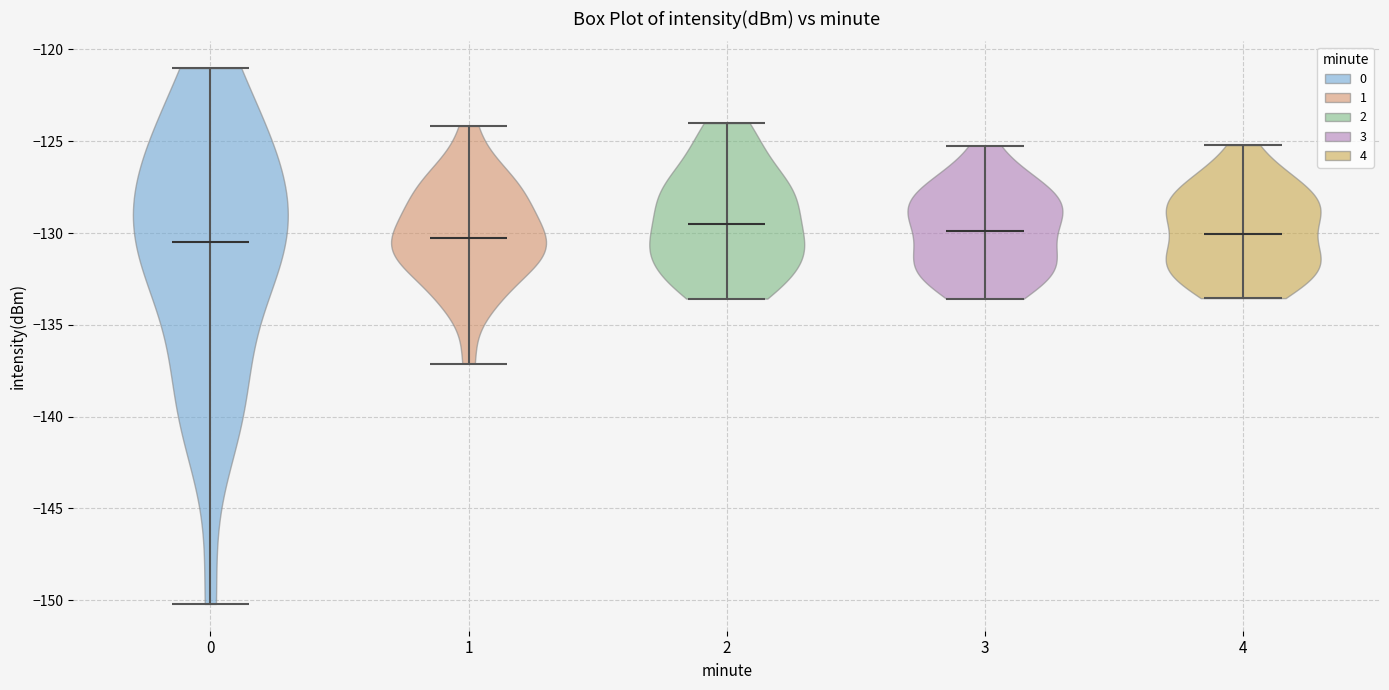

Reading left to right, read every violin against the y-axis: where its median line is, and the lowest and highest points it reaches. The values are not printed on the chart, so give them approximately, as read against the axis.

0: median line -130.5, lowest point -150.0, highest point -121.0
1: median line -130.5, lowest point -137.0, highest point -124.0
2: median line -129.5, lowest point -133.5, highest point -124.0
3: median line -130.0, lowest point -133.5, highest point -125.0
4: median line -130.0, lowest point -133.5, highest point -125.0